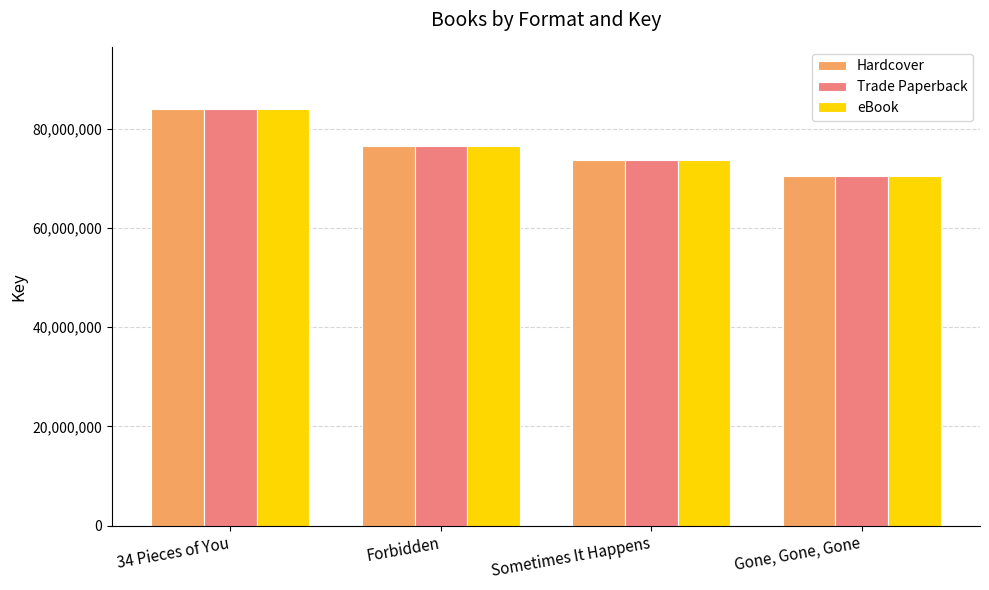

How many Trade Paperback values are between 73714523 and 83958800?

3